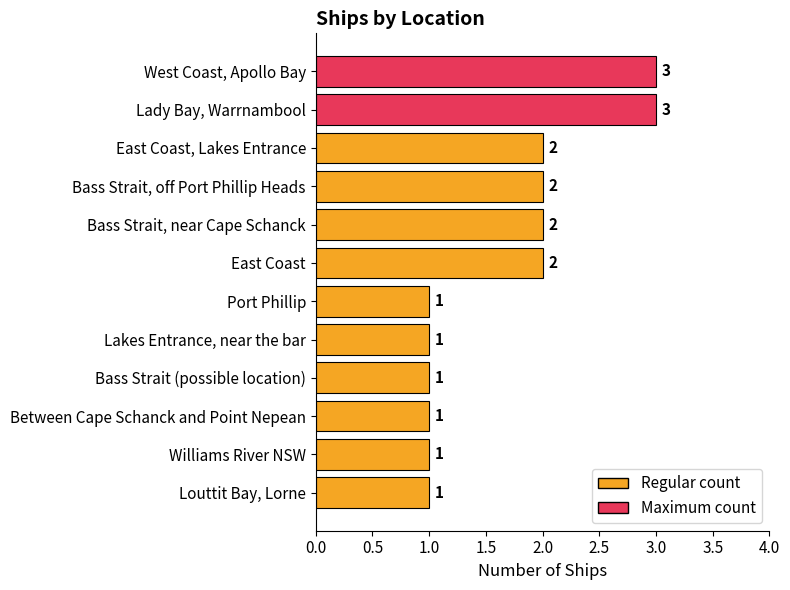

Read the value at Lady Bay, Warrnambool.

3